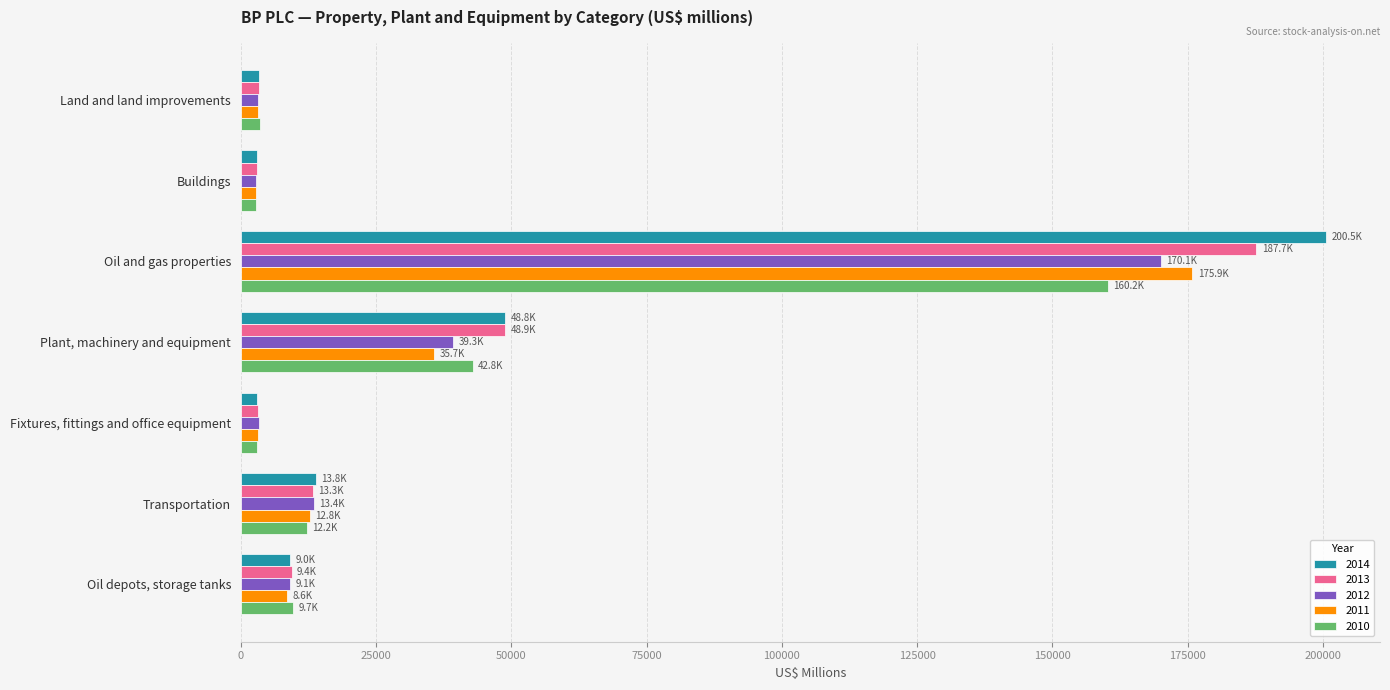

Rank the categories by 2014 value from lowest to highest.

Fixtures, fittings and office equipment, Buildings, Land and land improvements, Oil depots, storage tanks, Transportation, Plant, machinery and equipment, Oil and gas properties